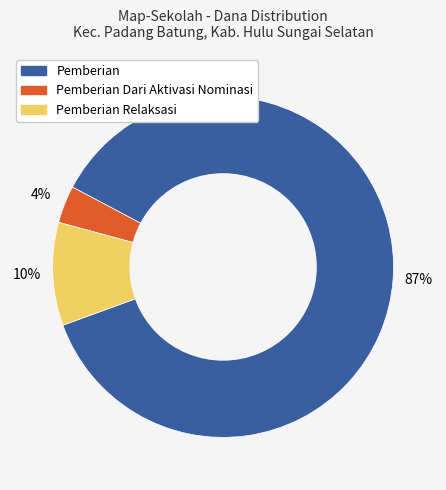

Does any single category account for the majority?

Yes